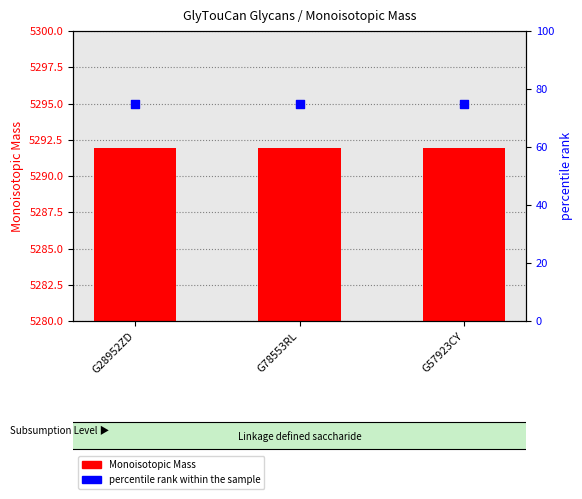

At which category is the sum across all series the highest?

G28952ZD